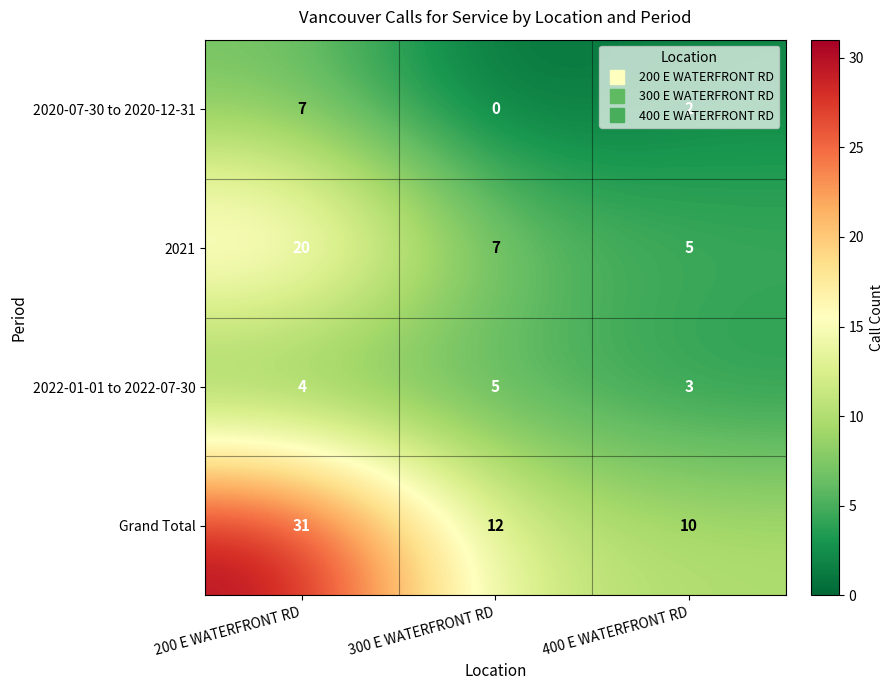

At which category is the sum across all series the highest?

200 E WATERFRONT RD